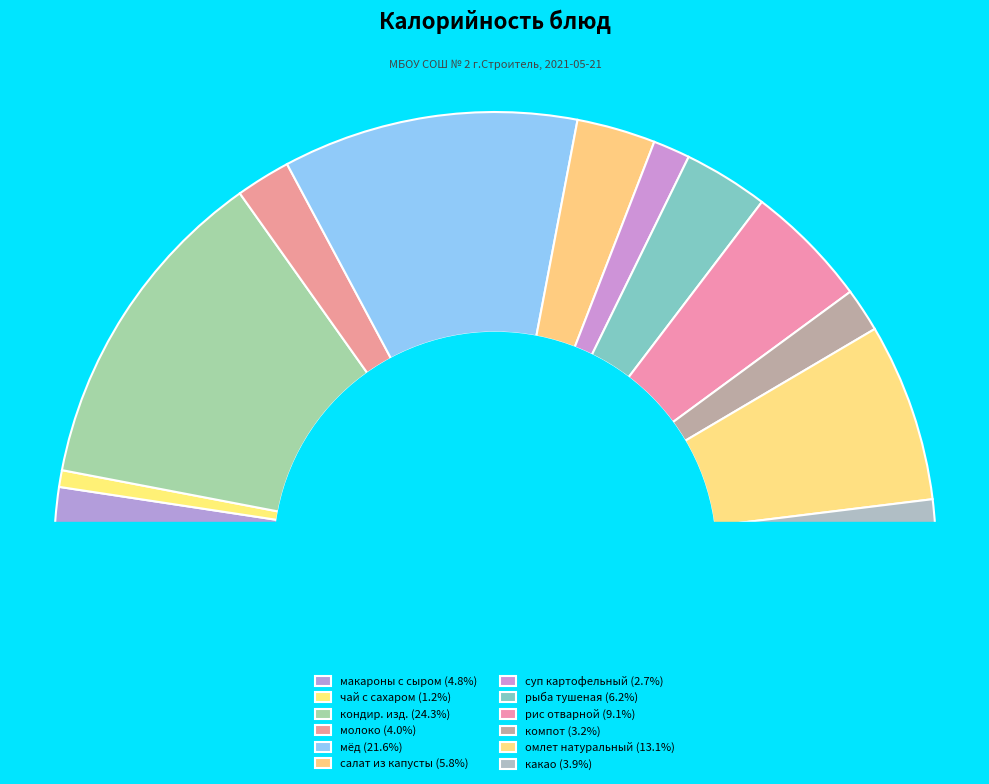

Is it true that рис отварной is 9% of the pie?

True